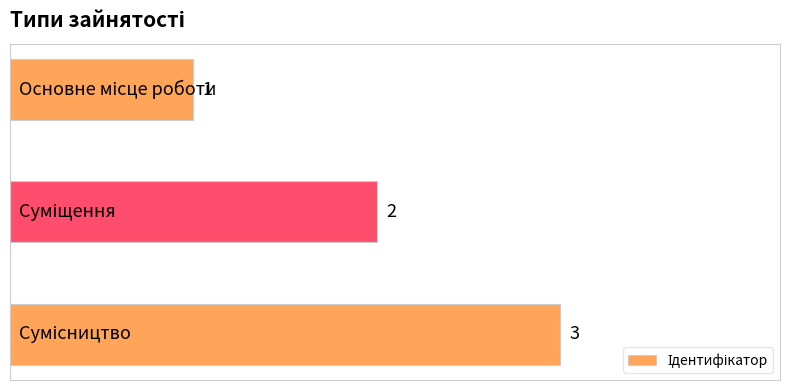

What is the greatest value displayed?

3